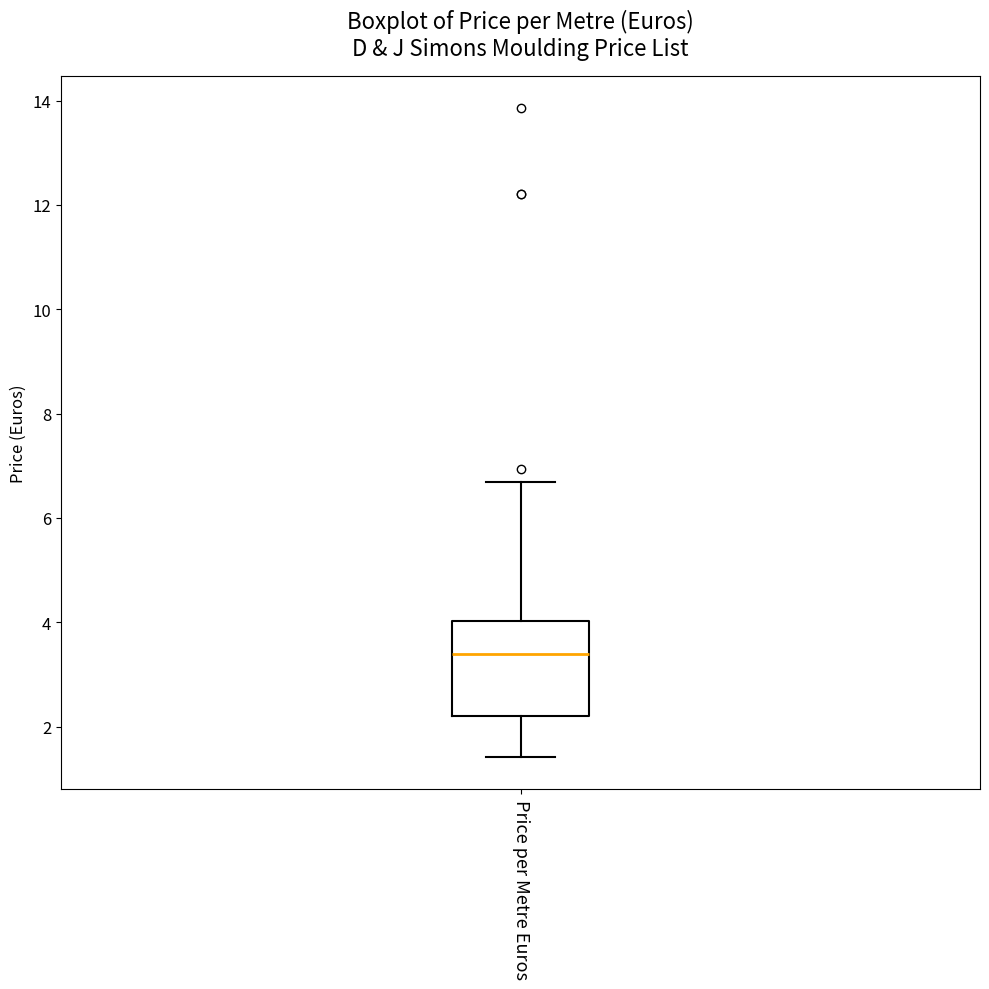

Where is the upper edge of the box for Price per Metre Euros on the y-axis? The values are not printed on the chart, so give them approximately, as read against the axis.

4.0